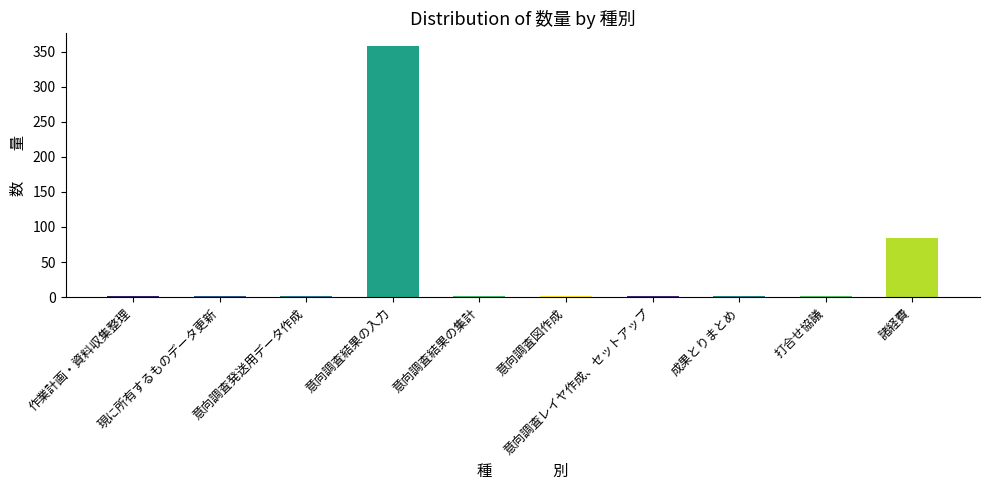

Reading left to right, transcribe all the data shown in this chart.

1.0	1.0	1.0	358.0	1.0	1.0	1.0	1.0	1.0	84.4